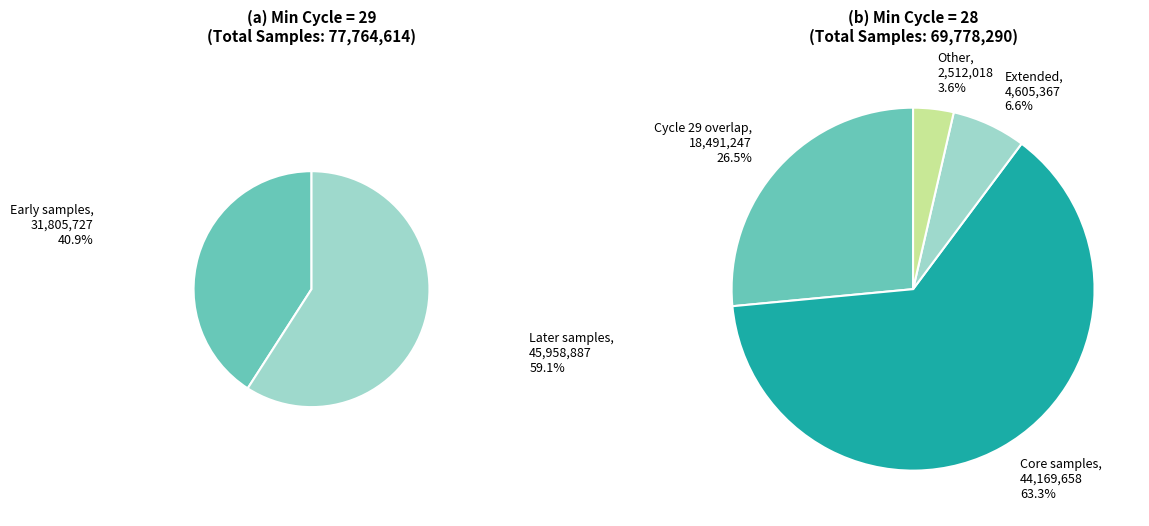

Which has a higher value, 28 or 28?

28